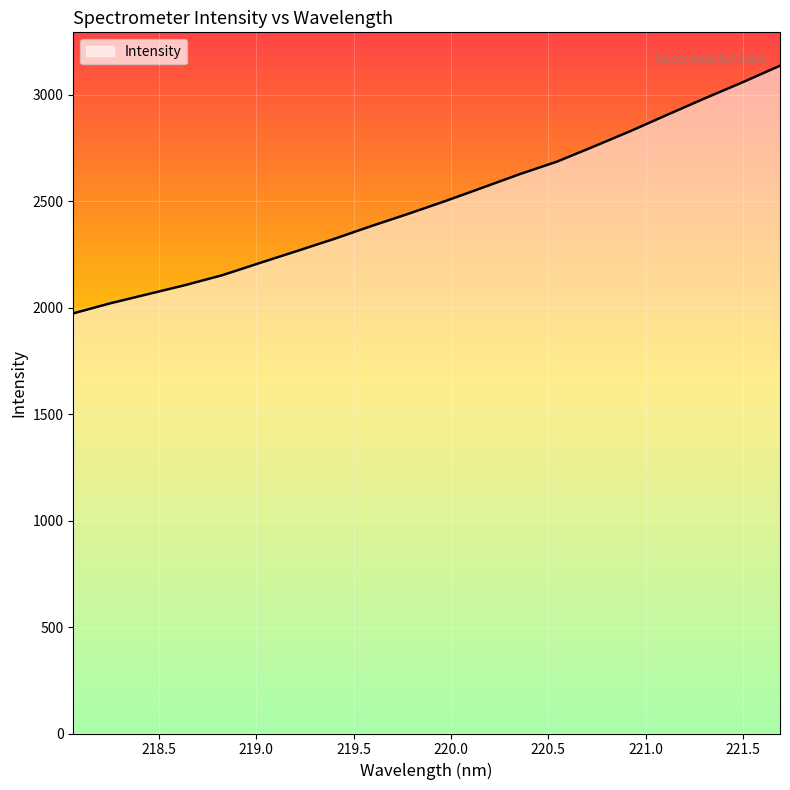

What is the maximum value shown in the chart?

3135.7